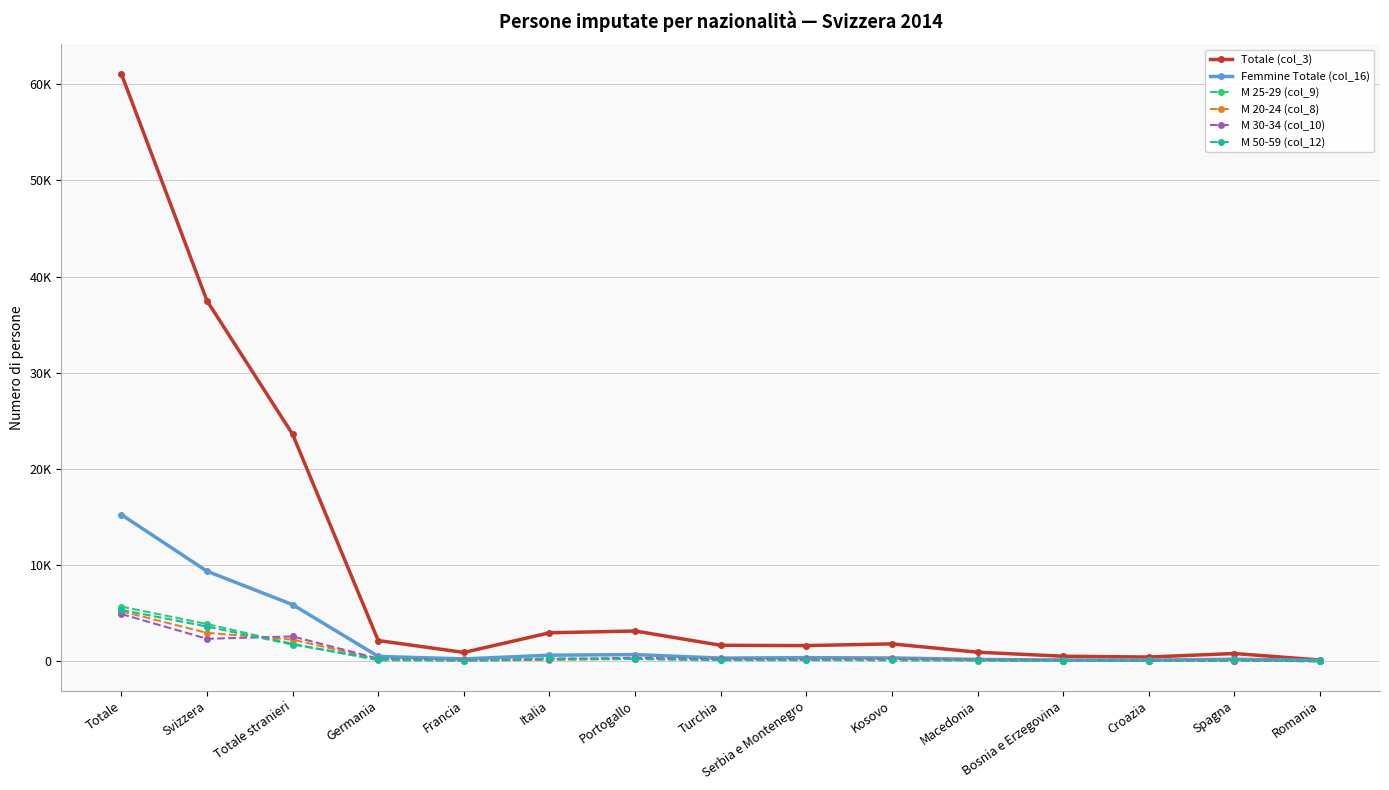

What is the label of the 6th point from the left?

Italia